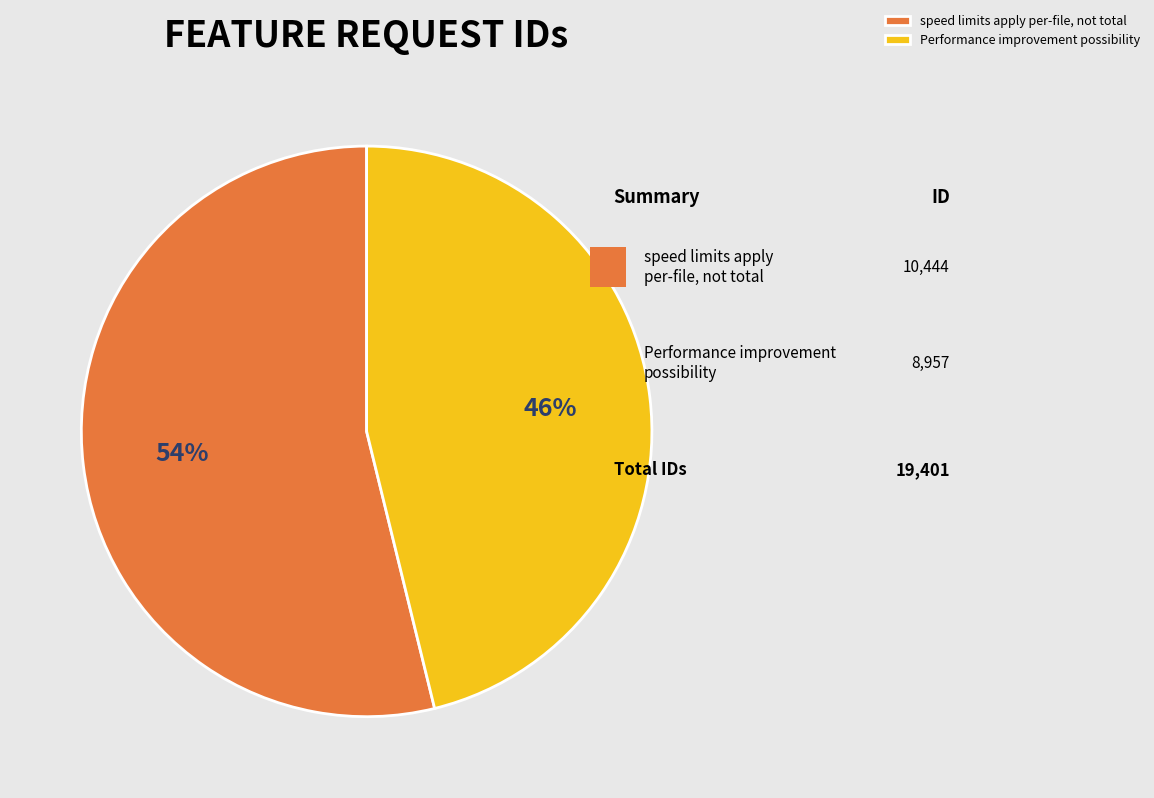

Is the sum of speed limits apply per-file, not total and Performance improvement possibility greater than half?

Yes